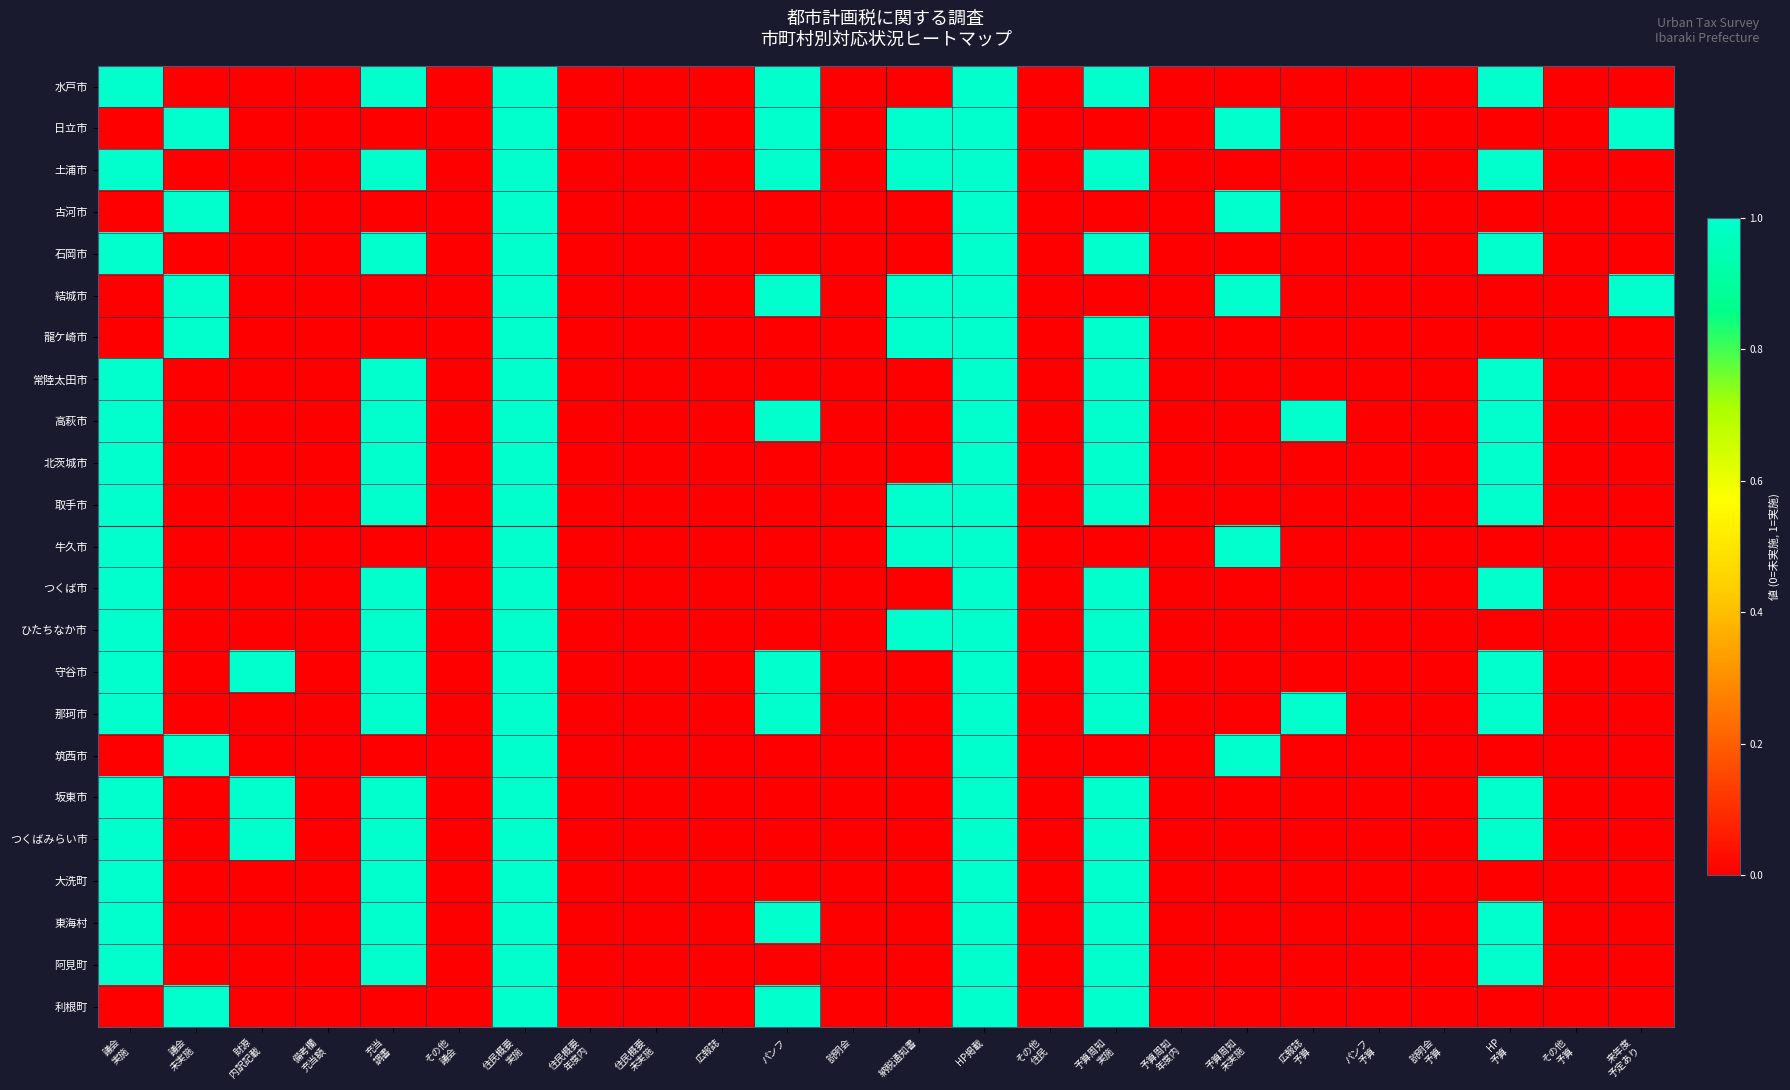

At which category is the sum across all series the highest?

住民概要
実施